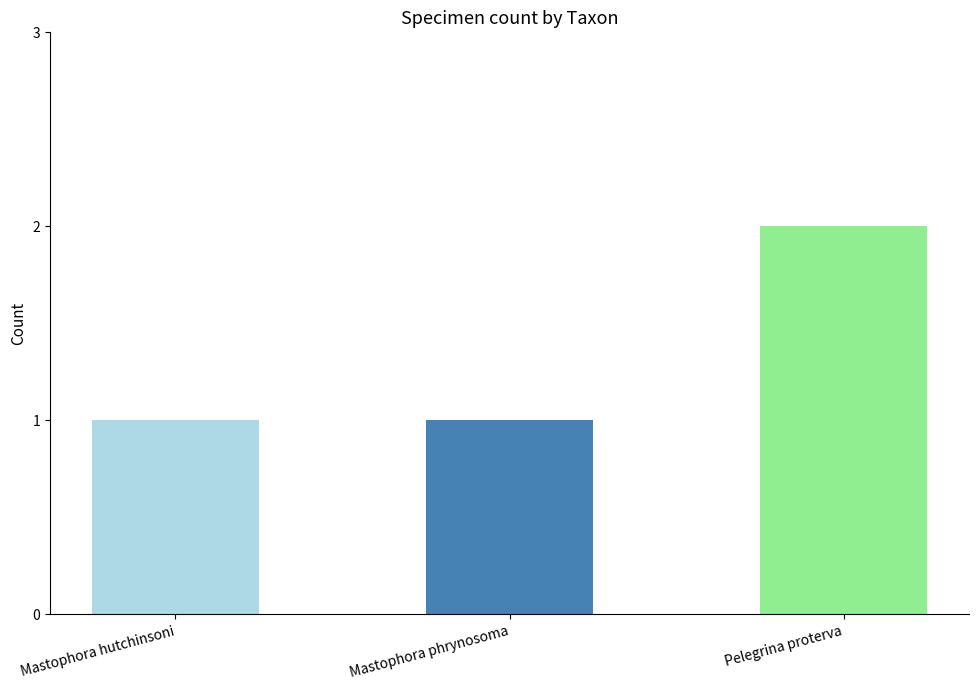

How many series are shown in this chart?

1